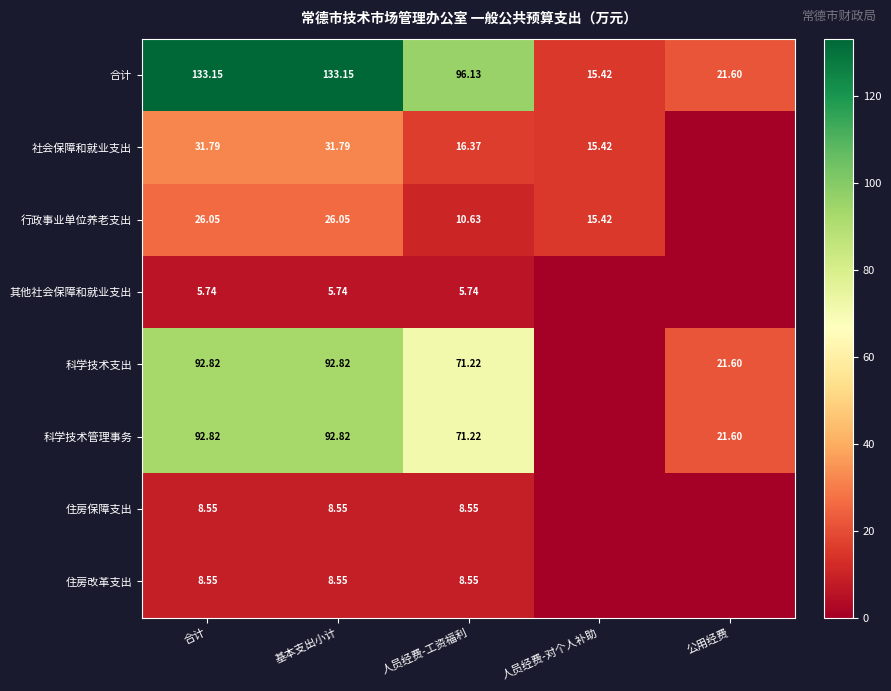

At which label does 合计 reach its minimum?

人员经费-对个人补助